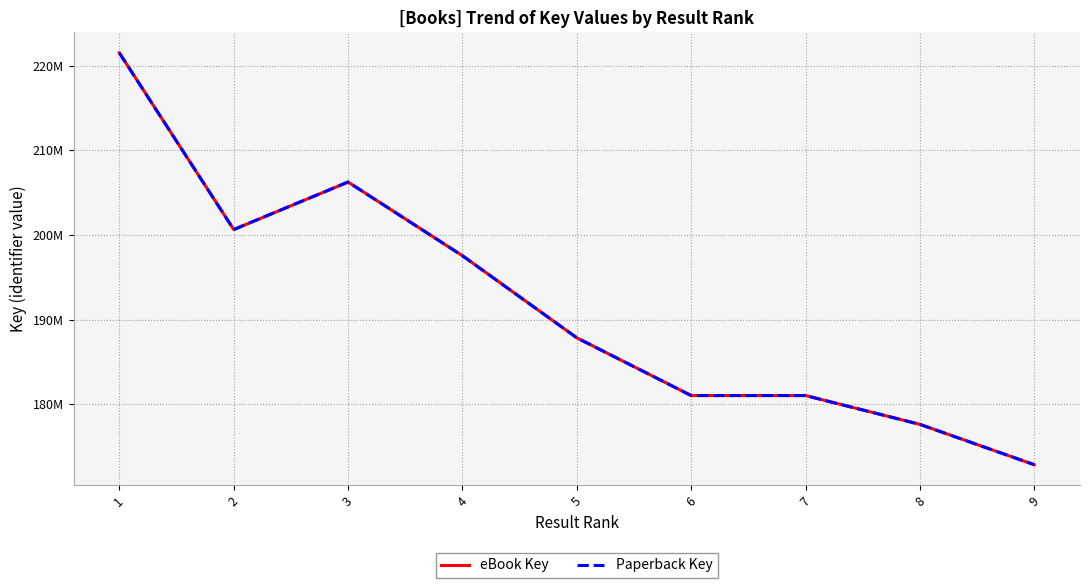

Does the chart have visible grid lines?

Yes